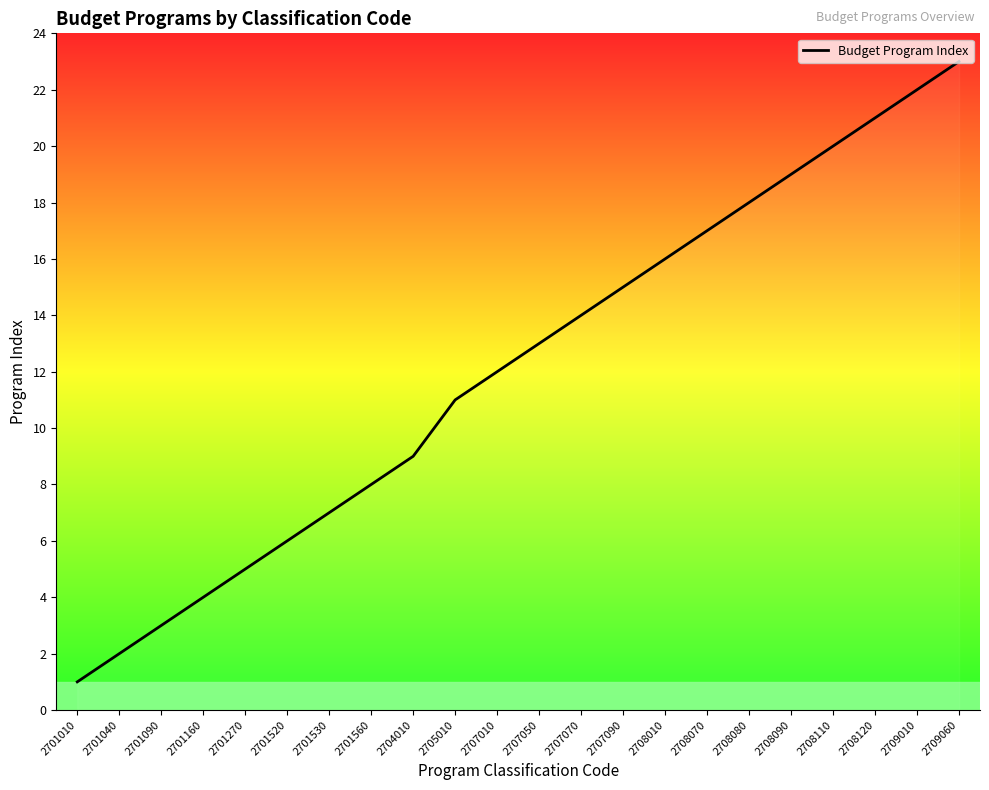

What is the greatest value displayed?

23